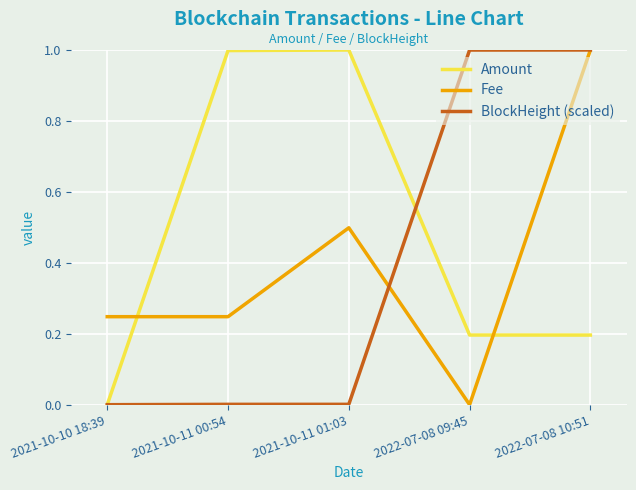

What is the greatest value displayed?

1.0